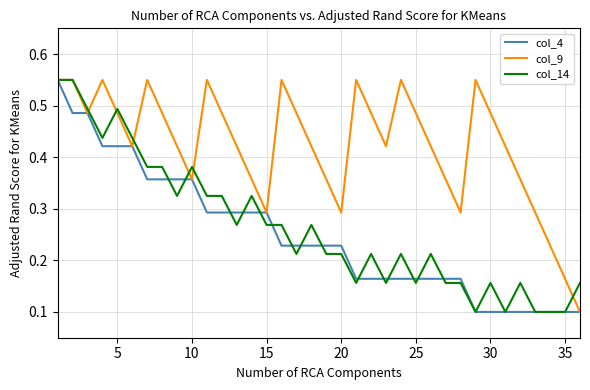

Which series has the largest total across all categories?

col_9